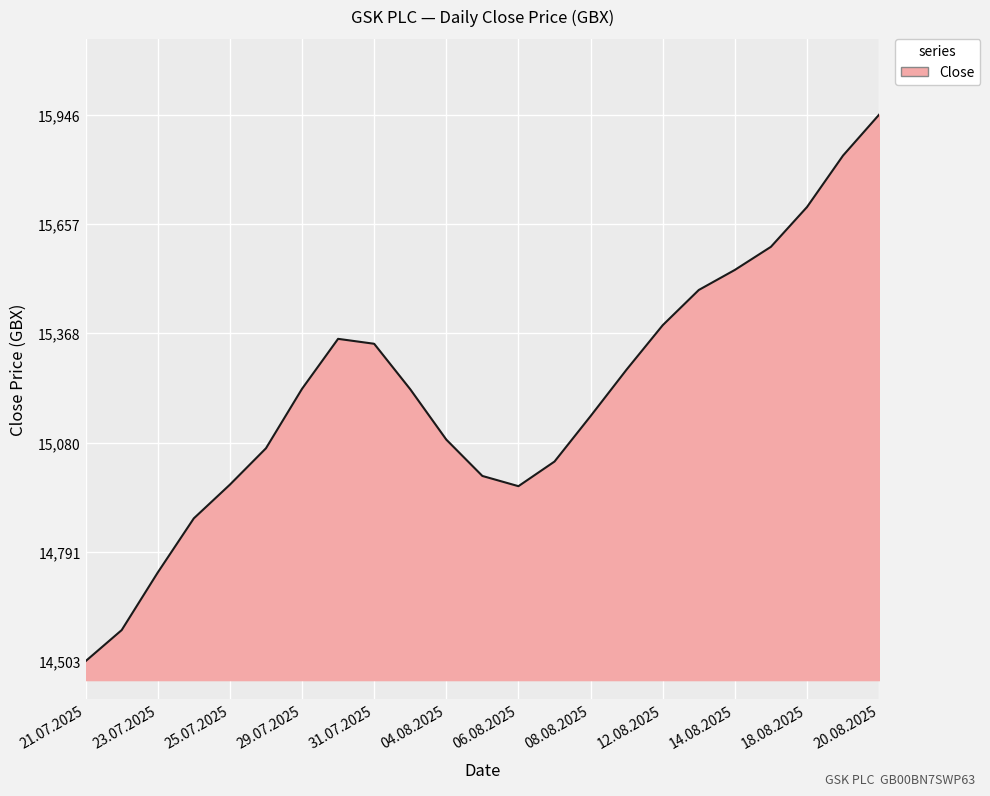

What is the minimum value shown in the chart?

14503